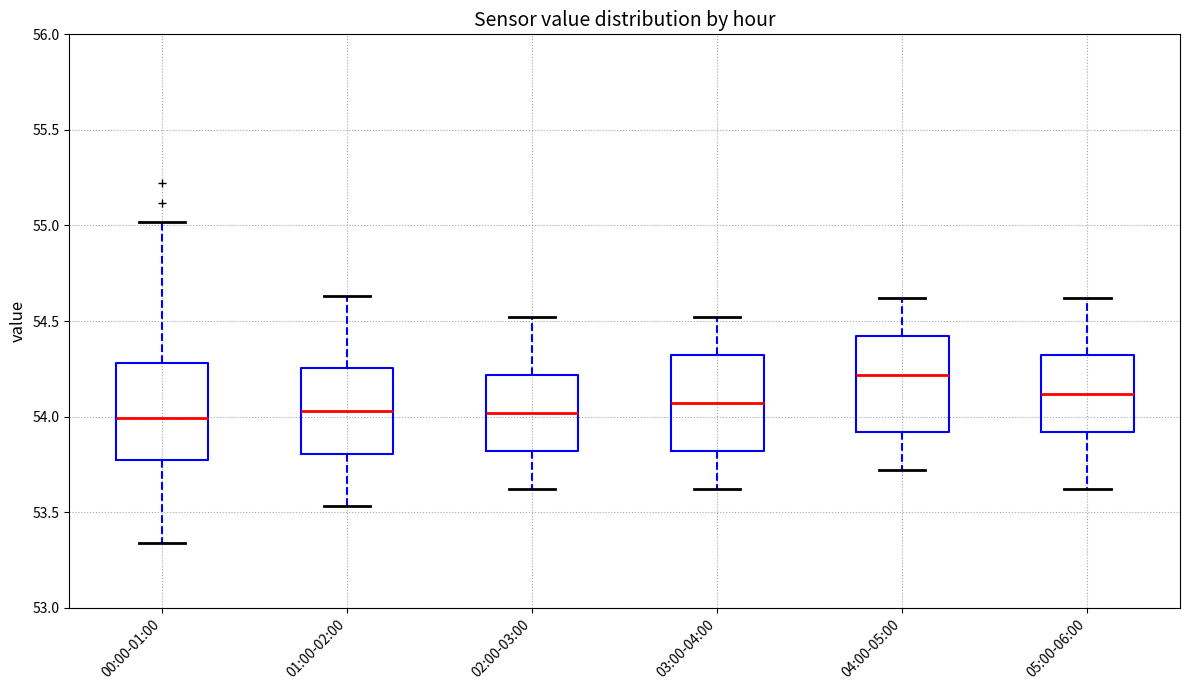

Reading left to right, read every box against the y-axis: the position of its median line, the range the box covers, and the ends of its whiskers. The values are not printed on the chart, so give them approximately, as read against the axis.

00:00-01:00: median 54.00, box 53.75 to 54.30, whiskers 53.35 to 55.00
01:00-02:00: median 54.05, box 53.80 to 54.25, whiskers 53.55 to 54.65
02:00-03:00: median 54.00, box 53.80 to 54.20, whiskers 53.60 to 54.50
03:00-04:00: median 54.05, box 53.80 to 54.30, whiskers 53.60 to 54.50
04:00-05:00: median 54.20, box 53.90 to 54.40, whiskers 53.70 to 54.60
05:00-06:00: median 54.10, box 53.90 to 54.30, whiskers 53.60 to 54.60